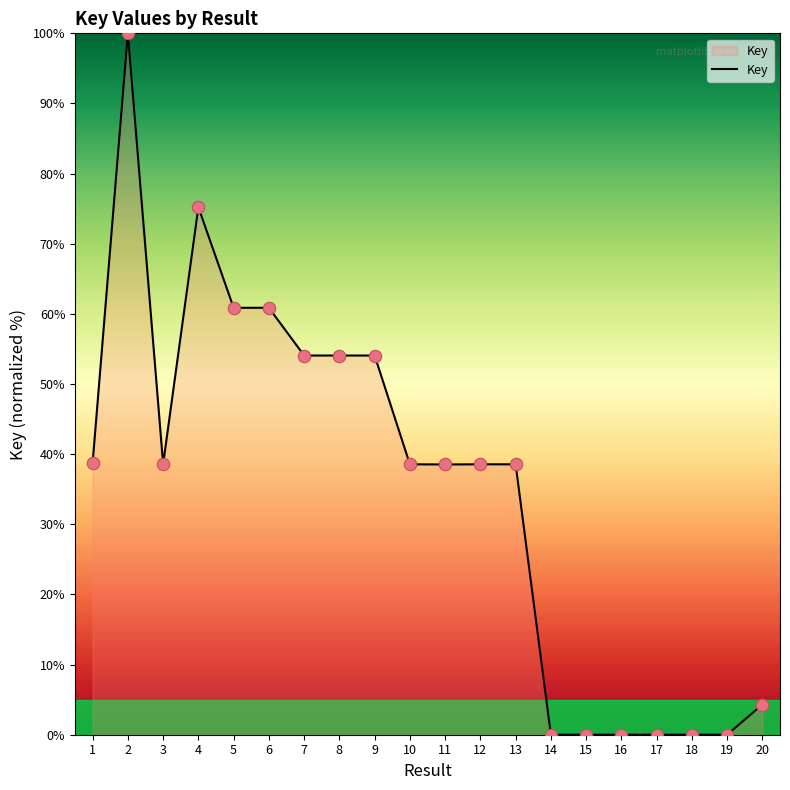

Approximately how many times larger is the value at 4 compared to 6?

1.2